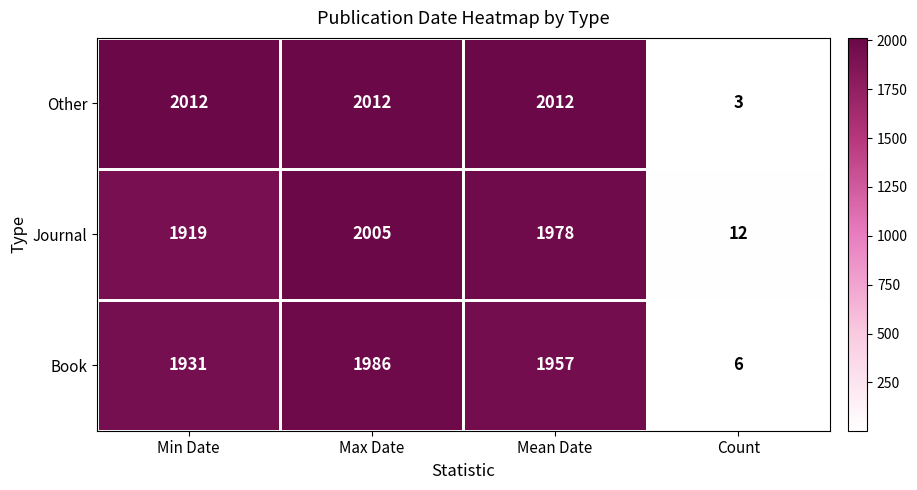

What is the maximum value for Other?

2012